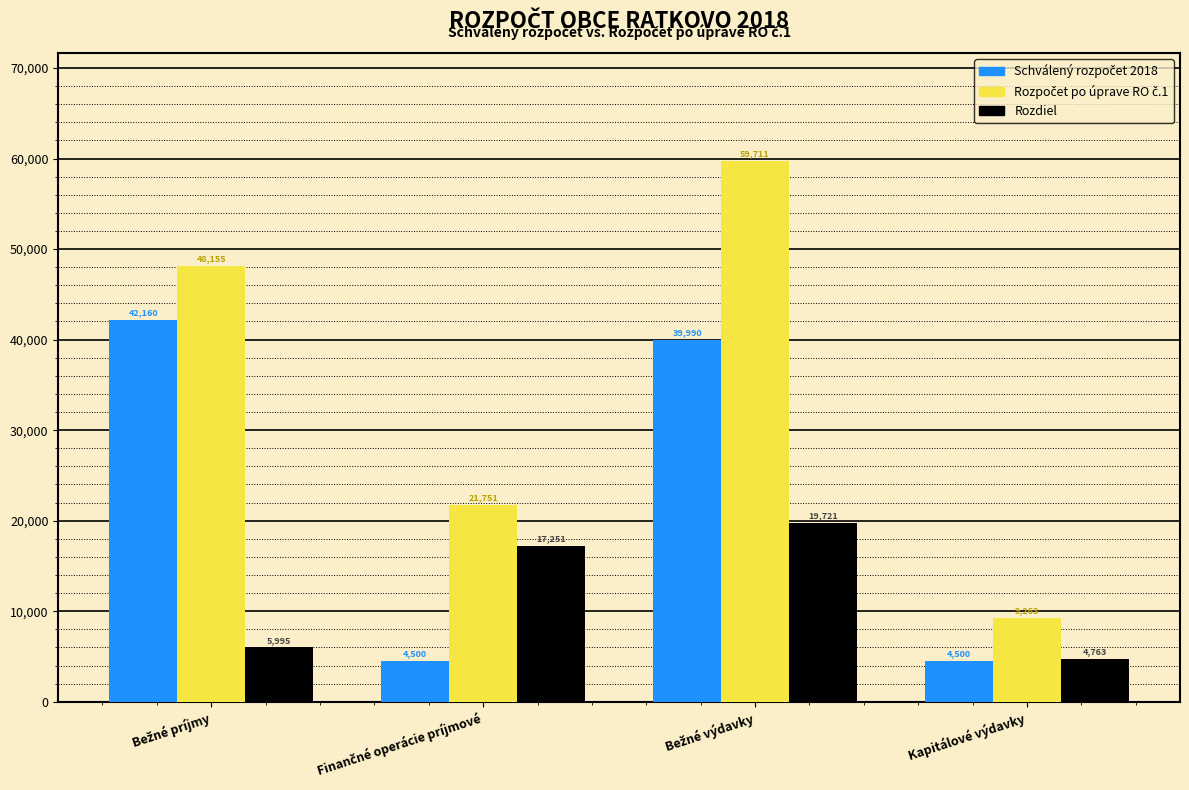

What is the smallest value displayed?

4500.0